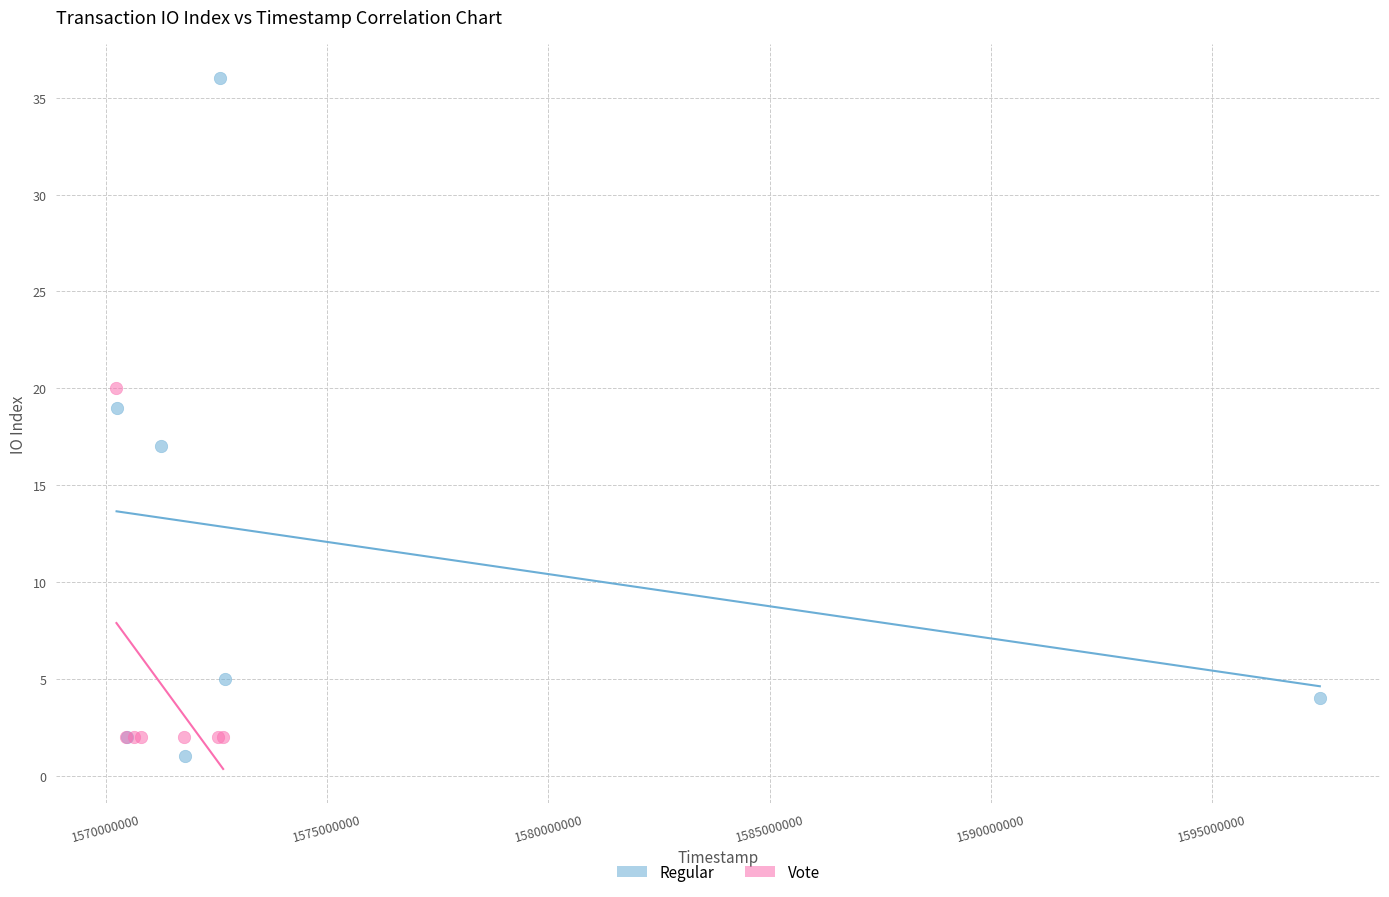

What are all the series names shown in the legend?

Regular, Vote